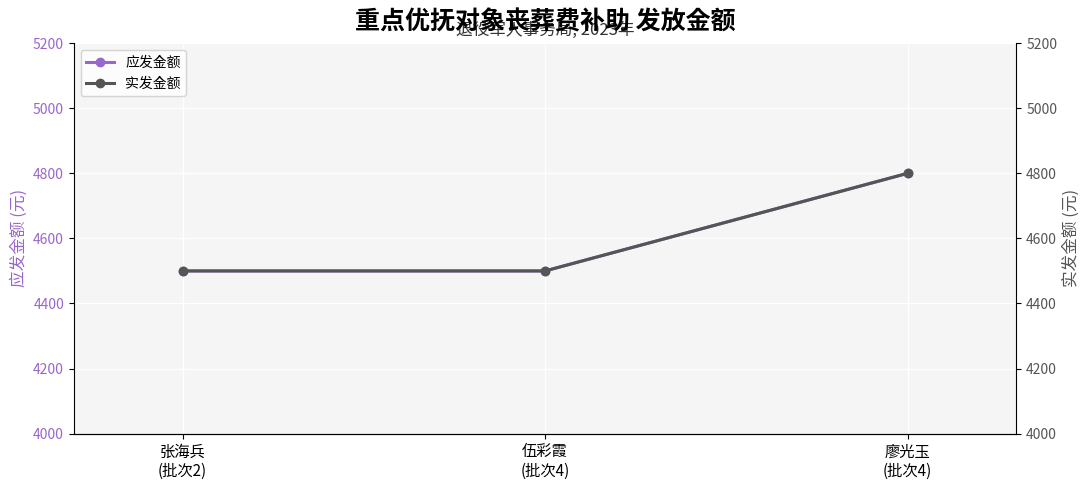

What is the value of the 实发金额 point at the 3rd from the left?

4800